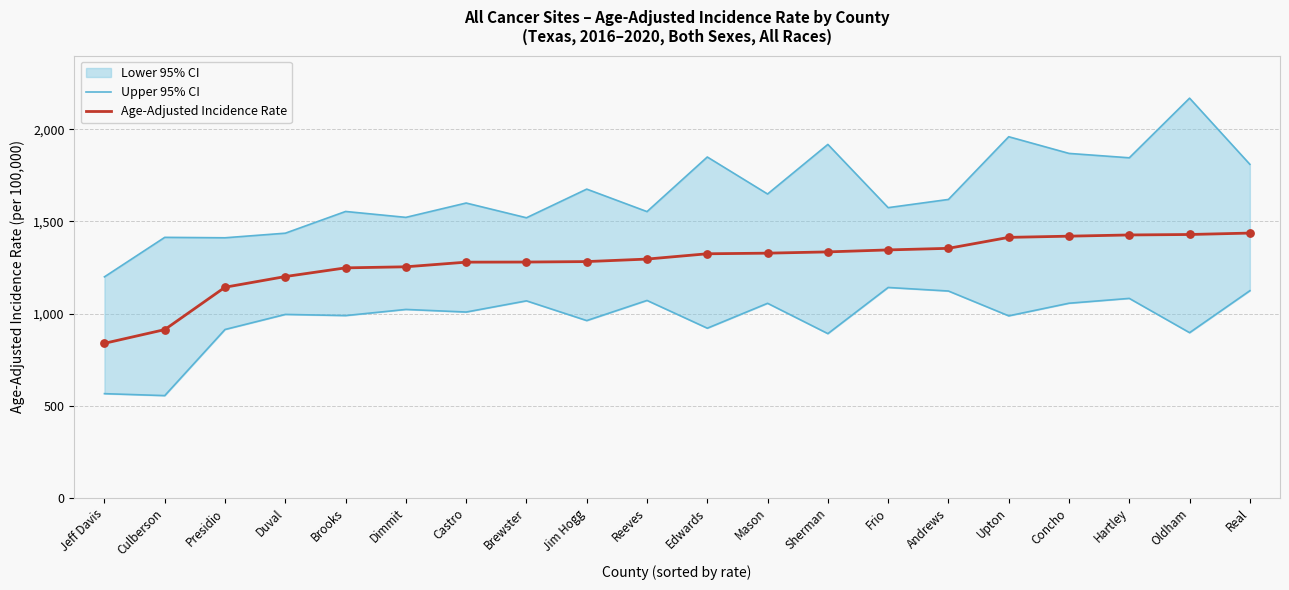

At which category is the sum across all series the highest?

Oldham